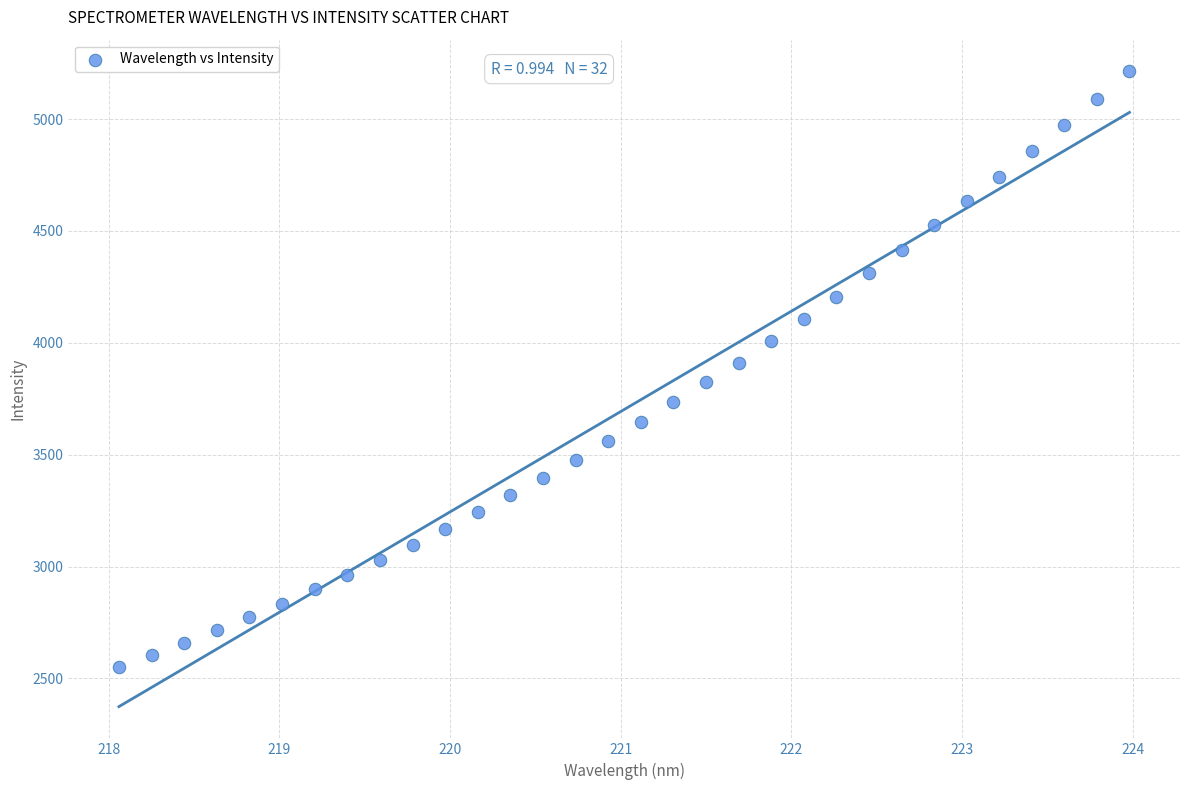

What is the range of X values (max minus min)?

5.9